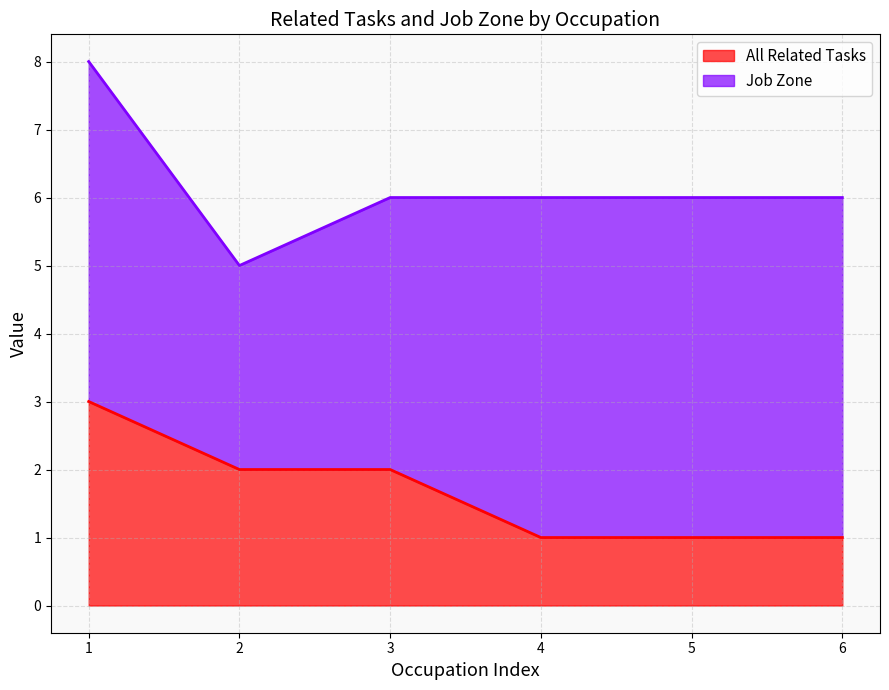

The All Related Tasks series shows 1 at 5. True or false?

True